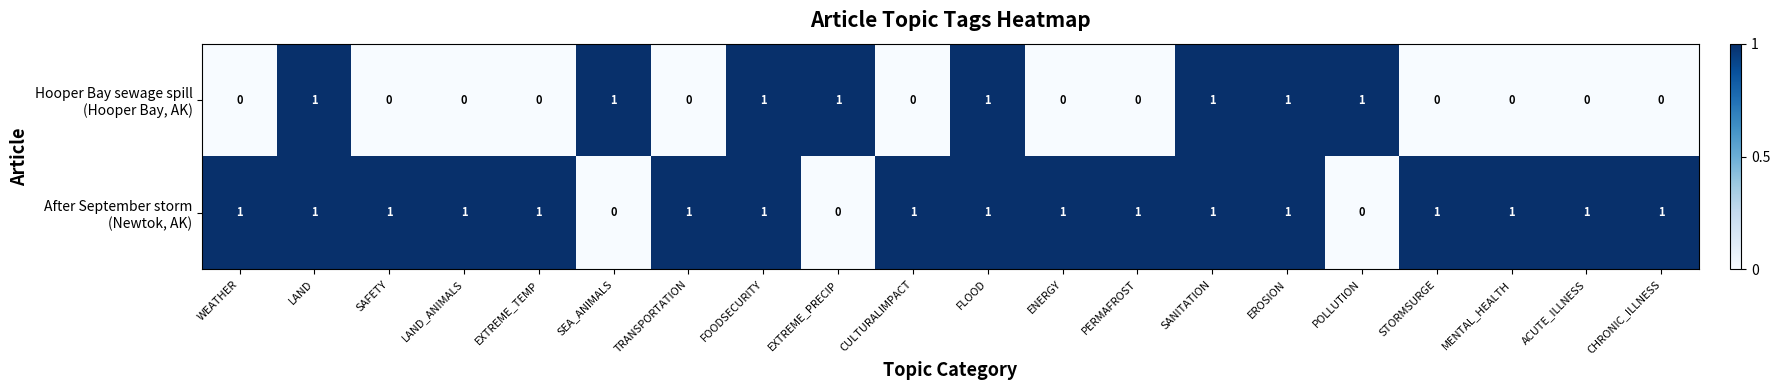

At how many categories does at least one series exceed 0?

20